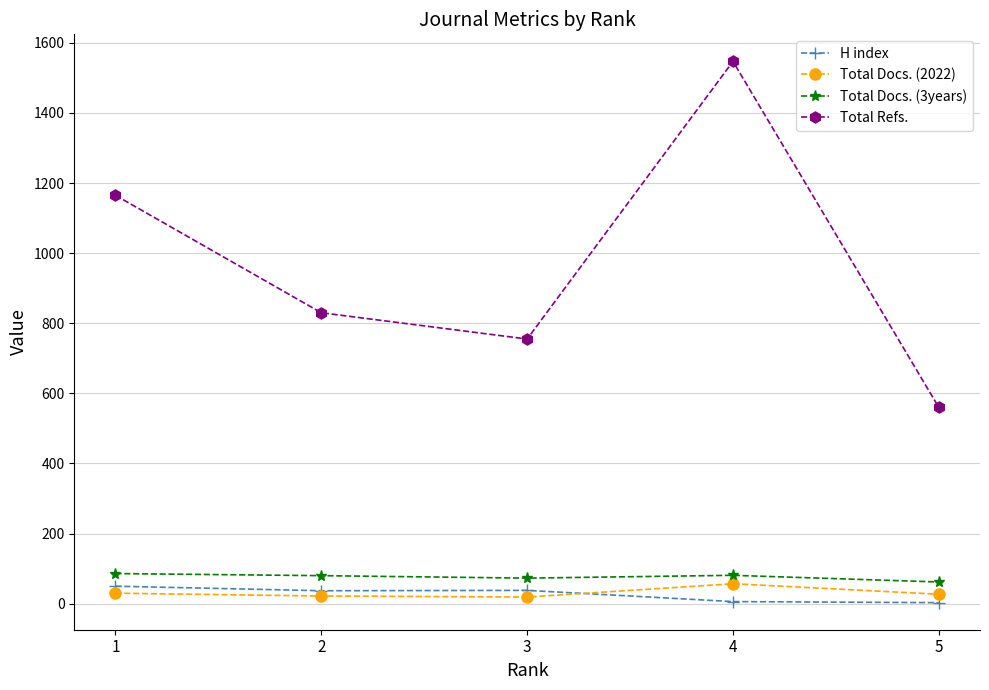

Which series has the largest range (max minus min)?

Total Refs.